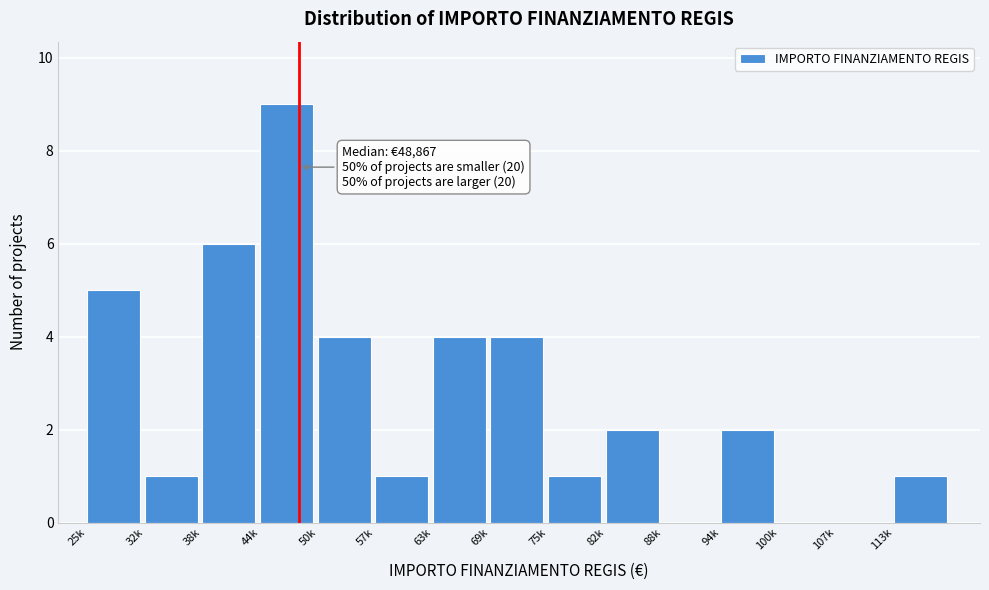

Reading left to right, transcribe all the data shown in this chart.

25k=5	32k=1	38k=6	44k=9	50k=4	57k=1	63k=4	69k=4	75k=1	82k=2	88k=0	94k=2	100k=0	107k=0	113k=1